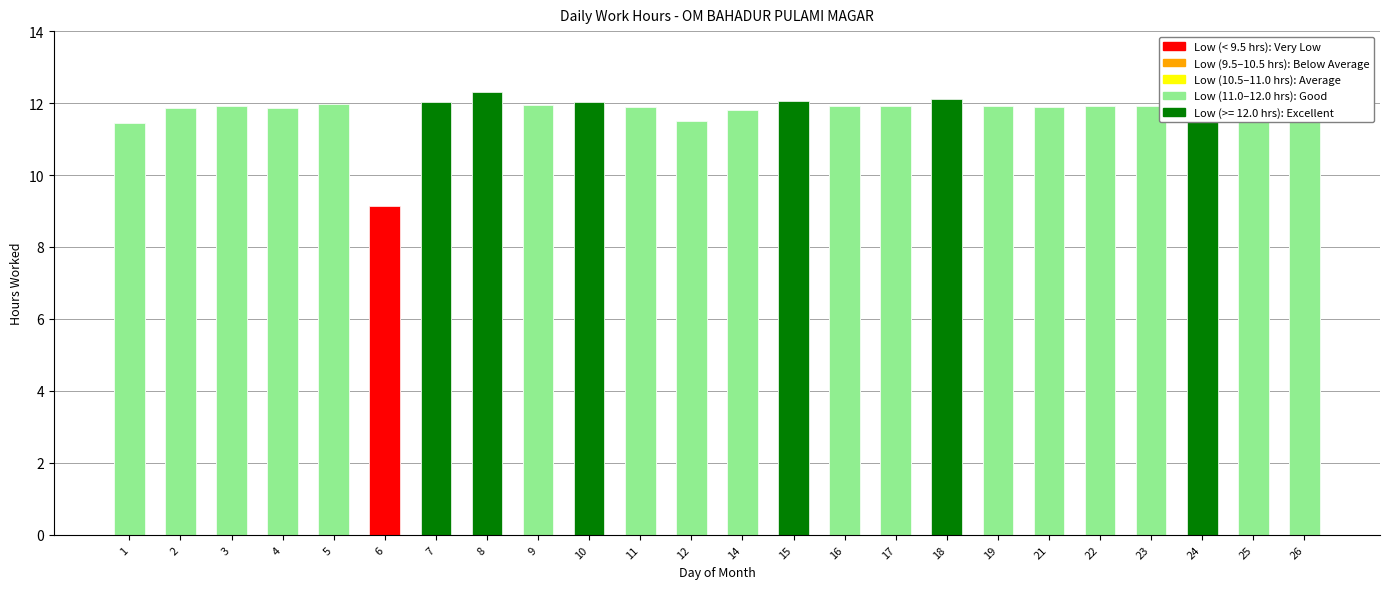

At which label does the data first exceed 11?

1